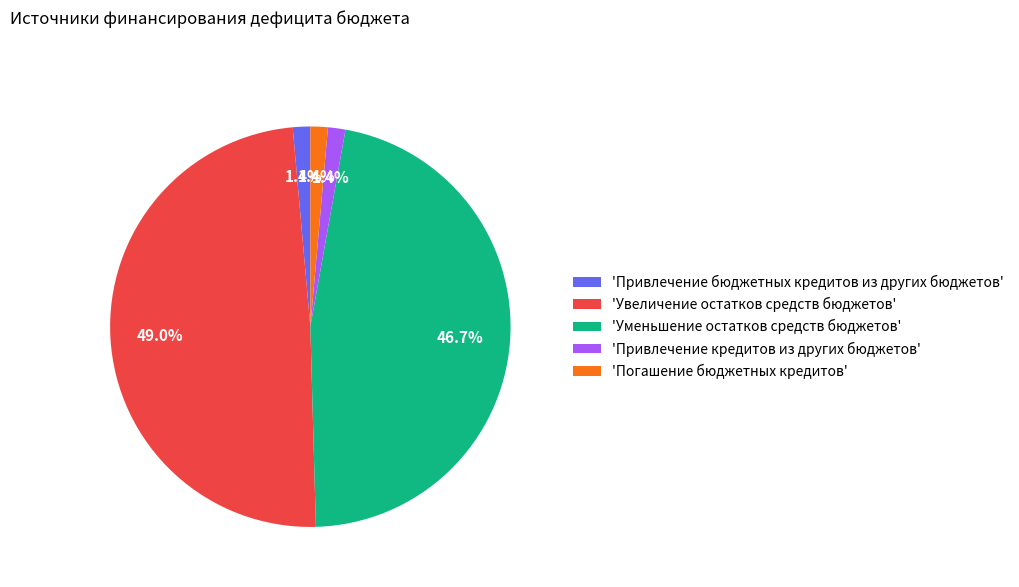

Is the sum of 'Уменьшение остатков средств бюджетов' and 'Увеличение остатков средств бюджетов' greater than half?

Yes